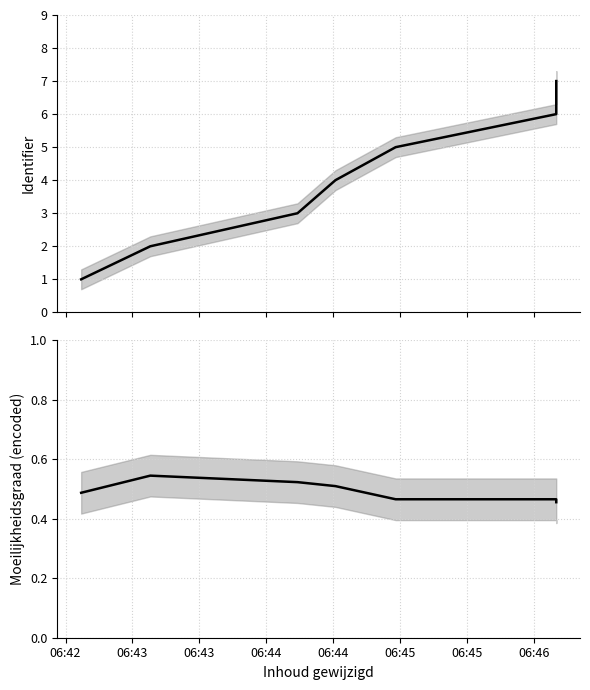

How many lines are shown in the chart?

2